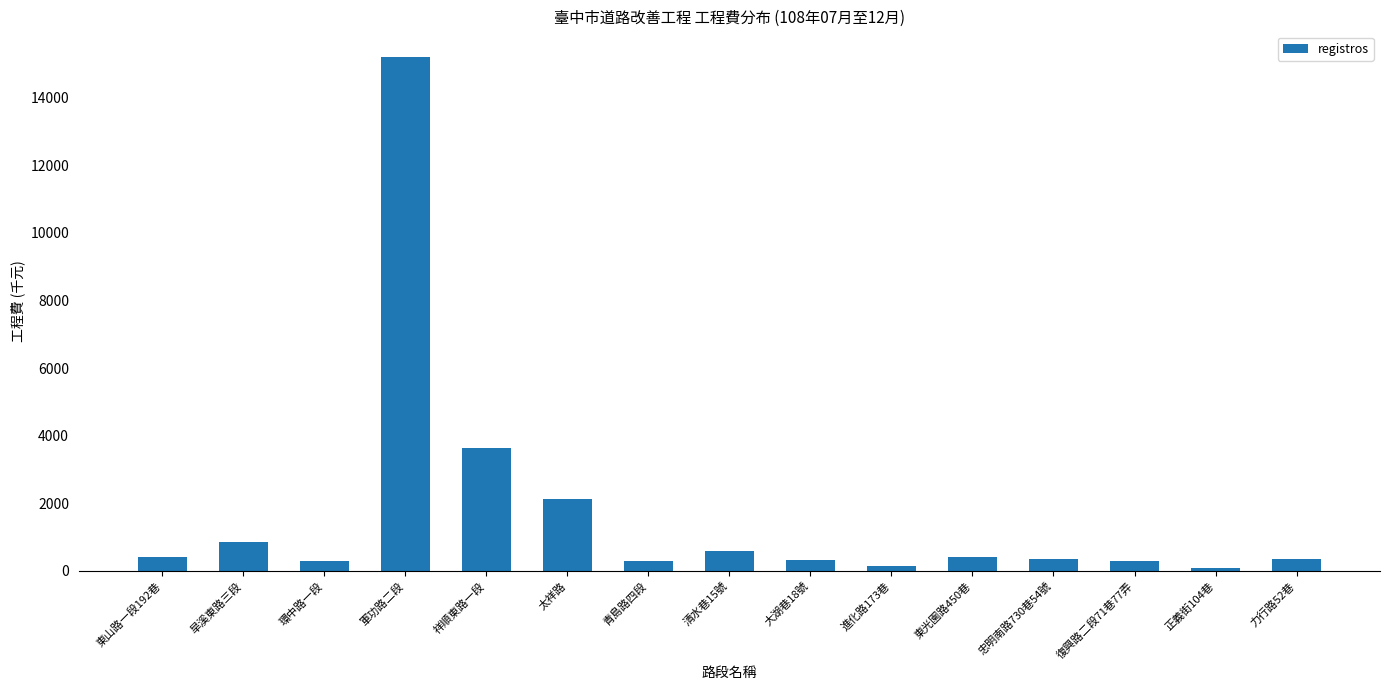

Which has a higher value, 旱溪東路三段 or 進化路173巷?

旱溪東路三段